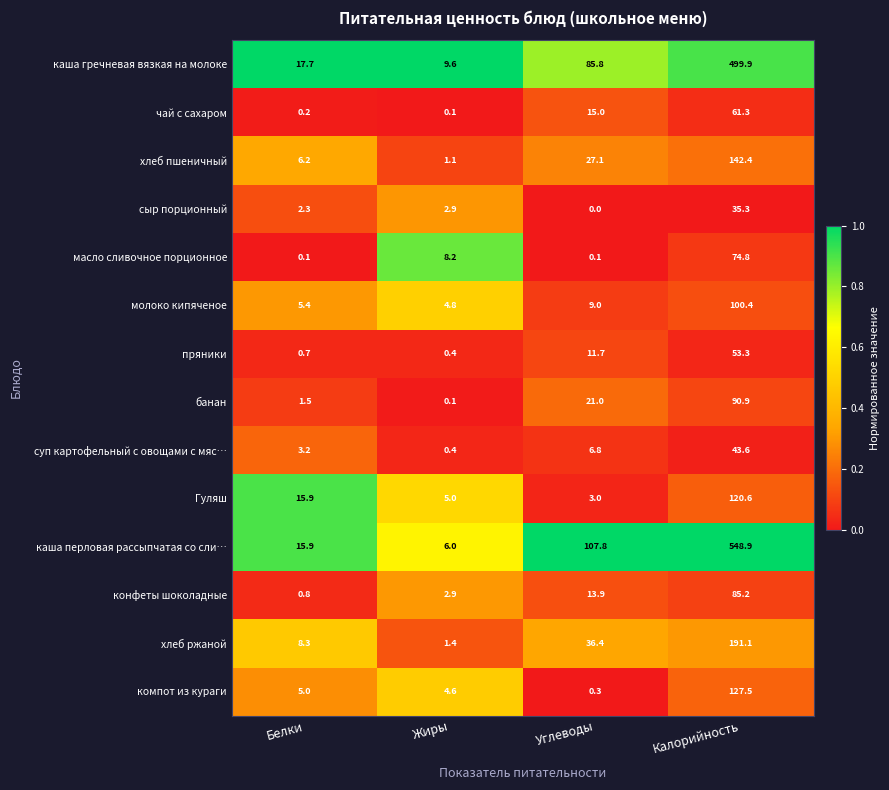

Which series has the largest range (max minus min)?

каша перловая рассыпчатая со сли…